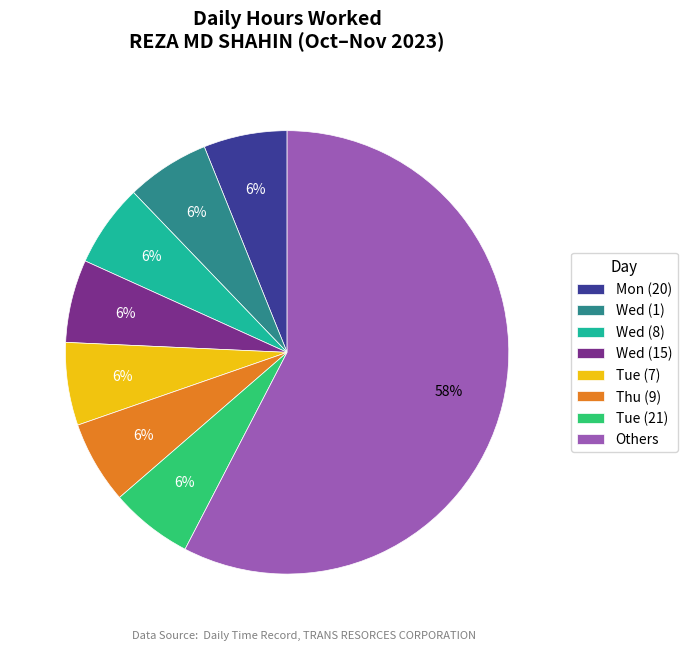

What percentage is the Wed (1) slice, to the nearest percent?

6%